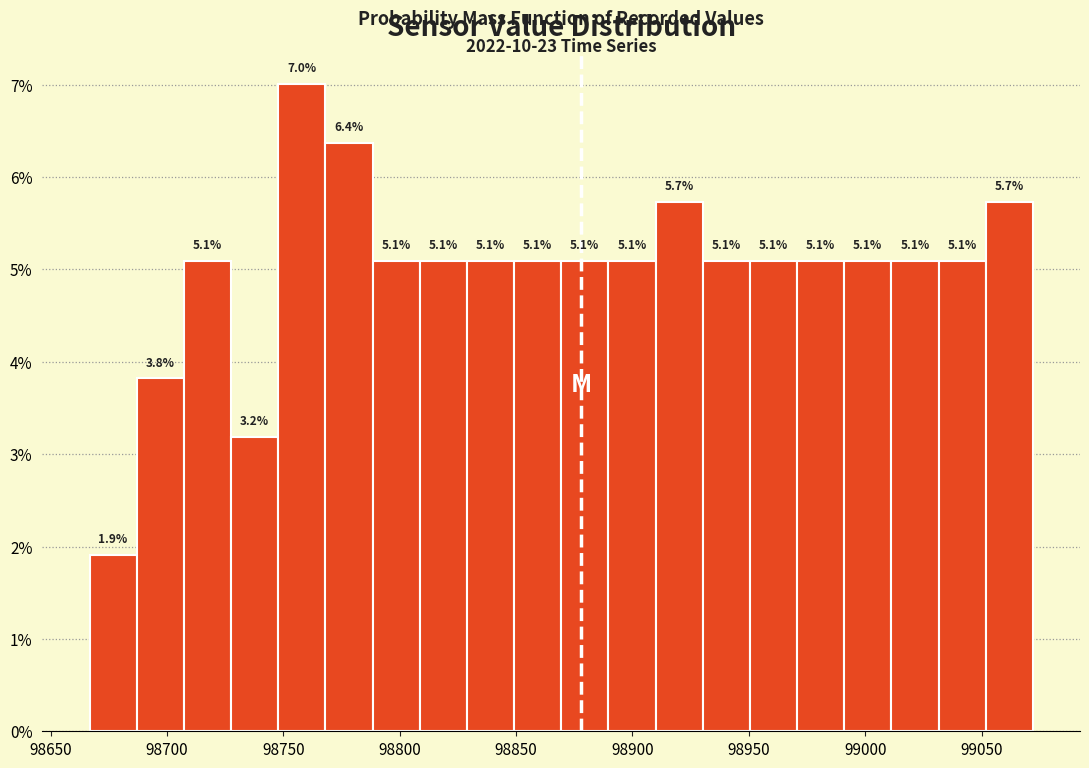

What is the height of the bar covering 98810 to 98830 on the x-axis? The bar edges are not printed on the chart, so give them approximately, as read against the axis.

5.1